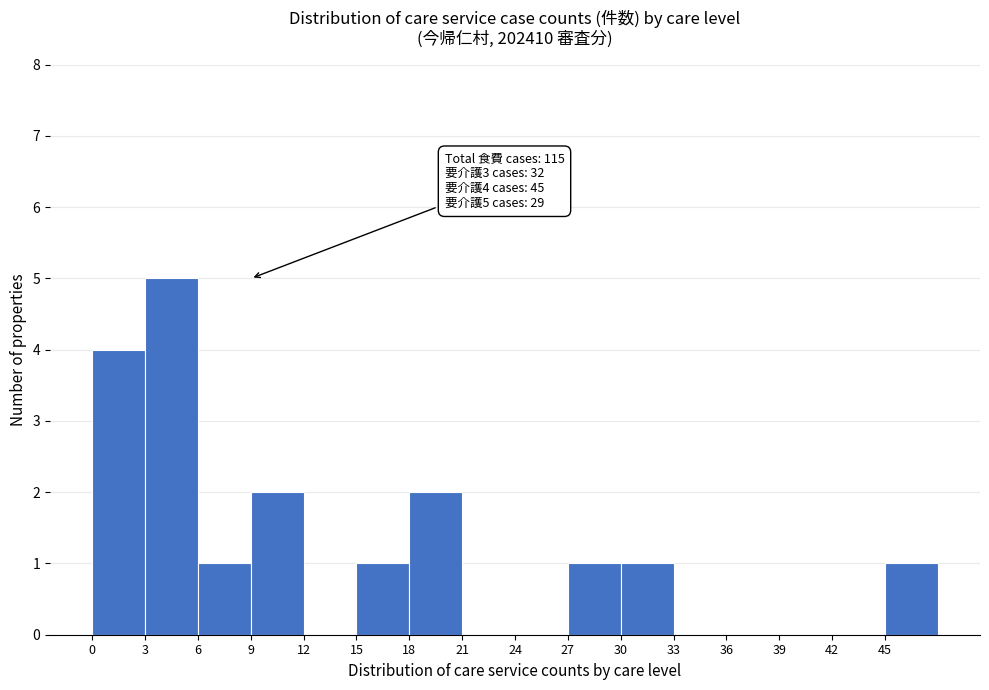

Which range on the x-axis has the tallest bar?

3 to 6